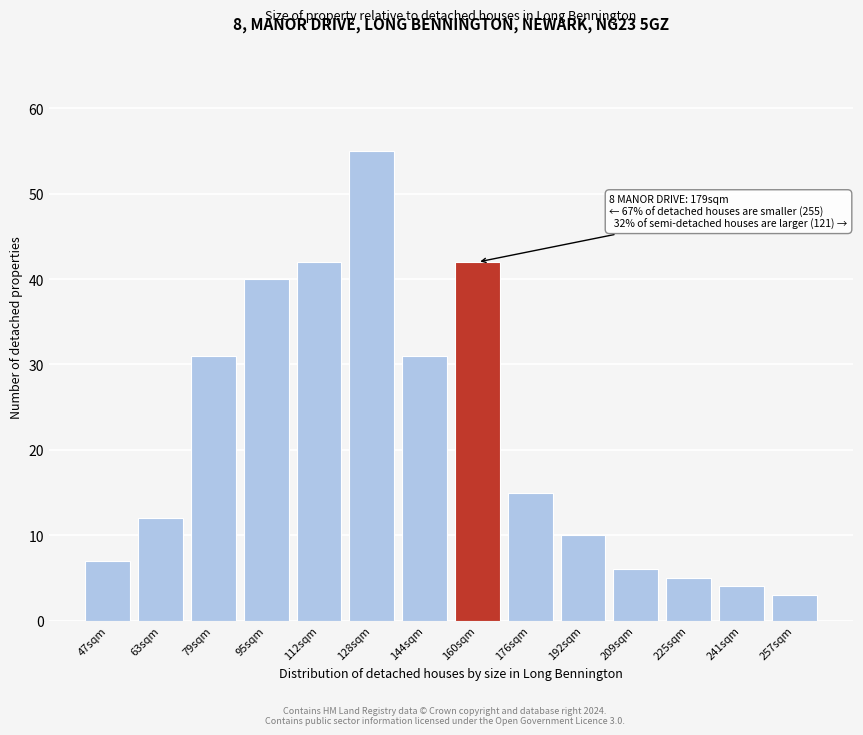

Reading right to left, what are all the values shown in this chart?

3	4	5	6	10	15	42	31	55	42	40	31	12	7